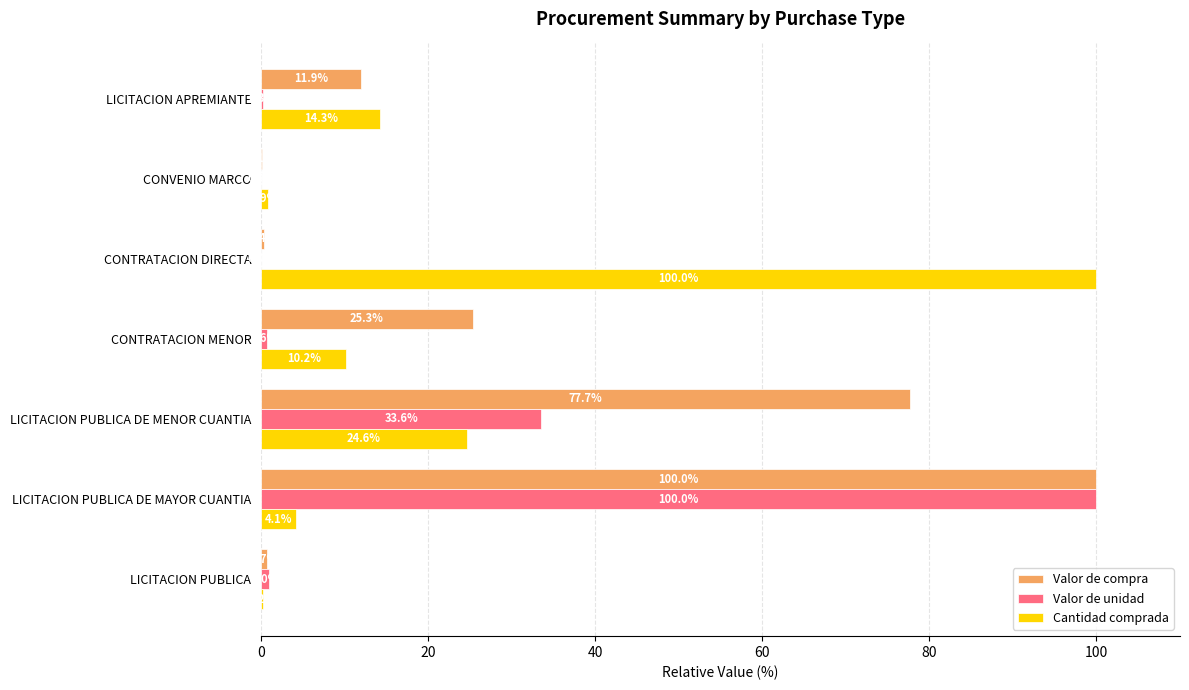

What is the maximum value shown in the chart?

100.0